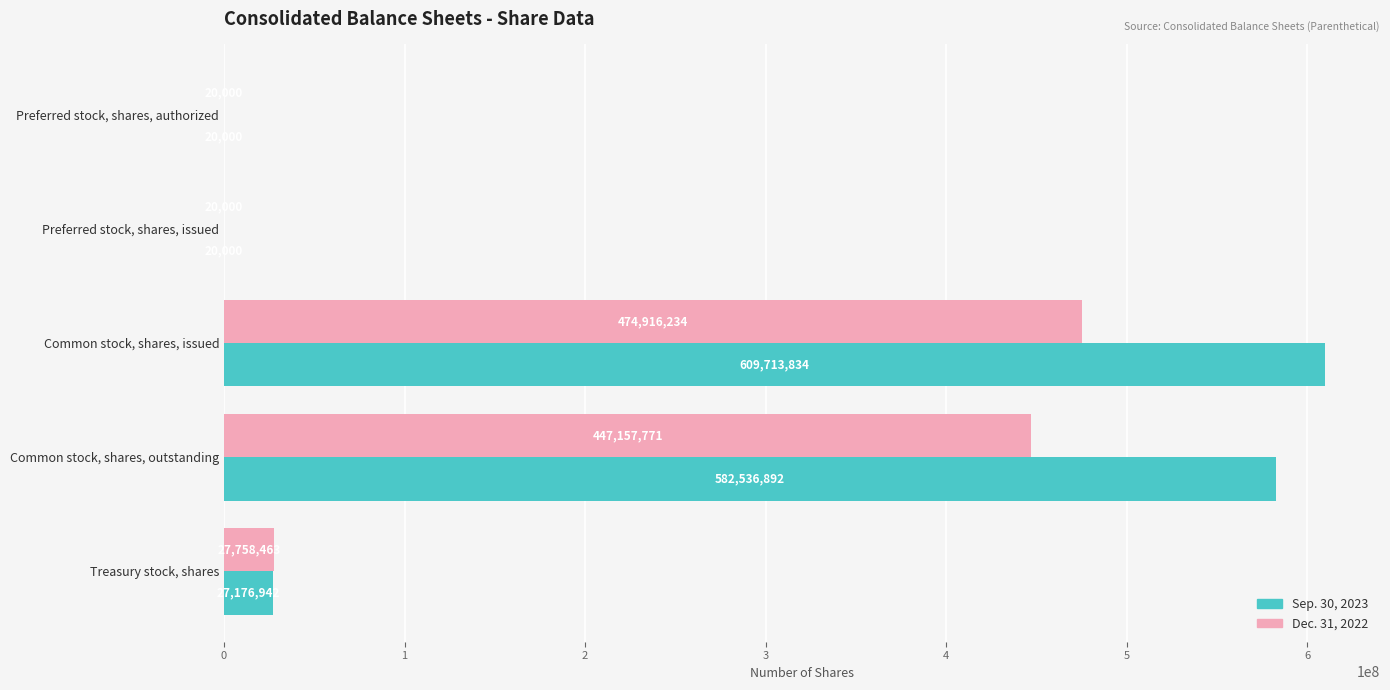

At which category is the sum across all series the highest?

Common stock, shares, issued